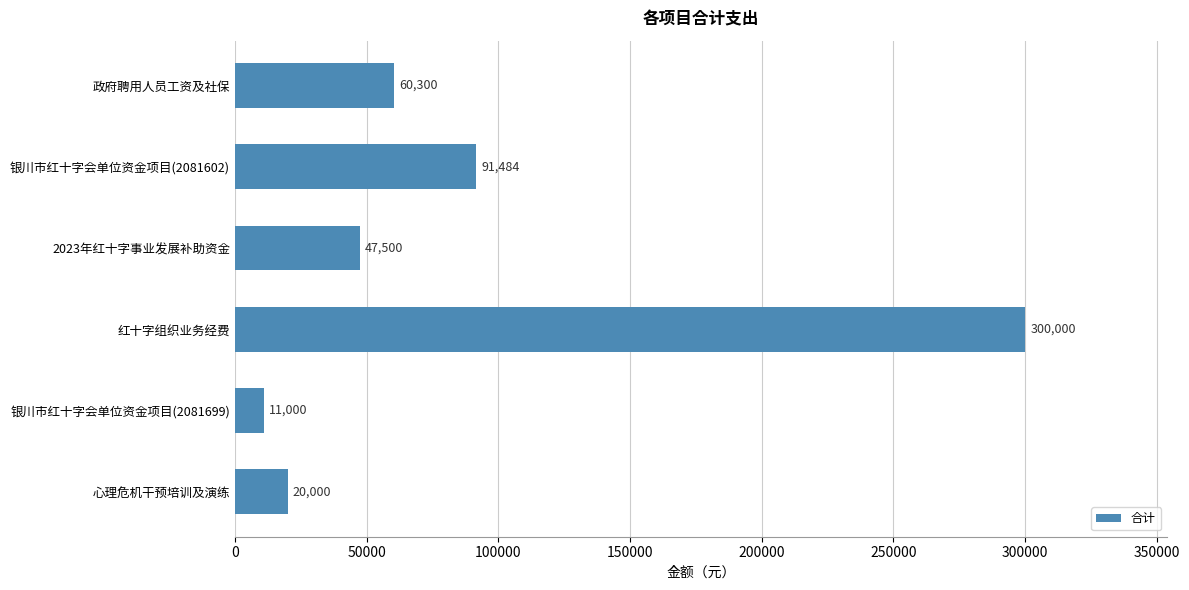

The chart shows a value of 510649.8 at 红十字组织业务经费. True or false?

False